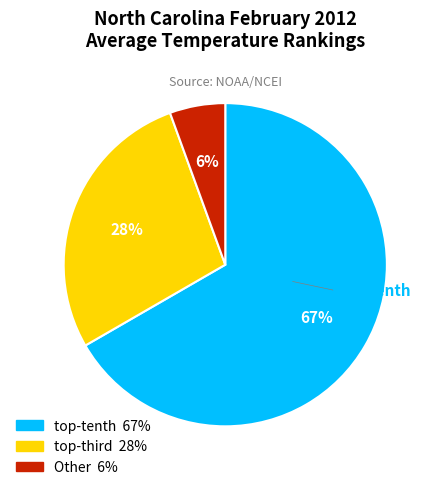

Is there a majority slice in this chart?

Yes